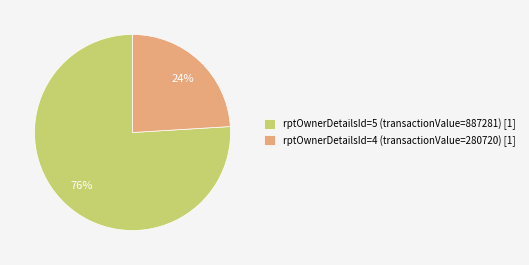

Is it true that rptOwnerDetailsId=4 (transactionValue=280720) [1] is 12% of the pie?

False